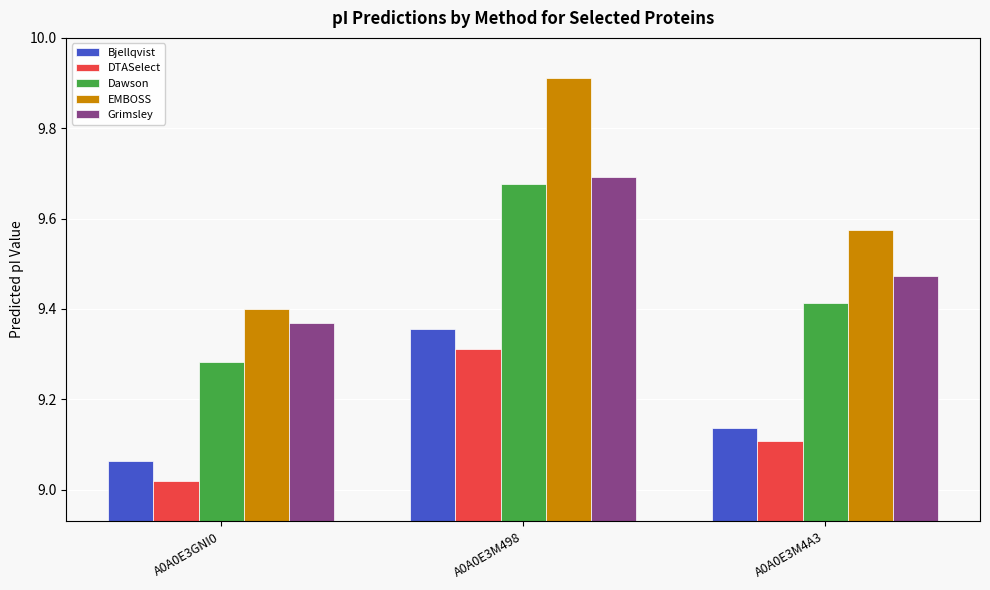

What is the spread (max minus min) of values at A0A0E3M498?

0.6